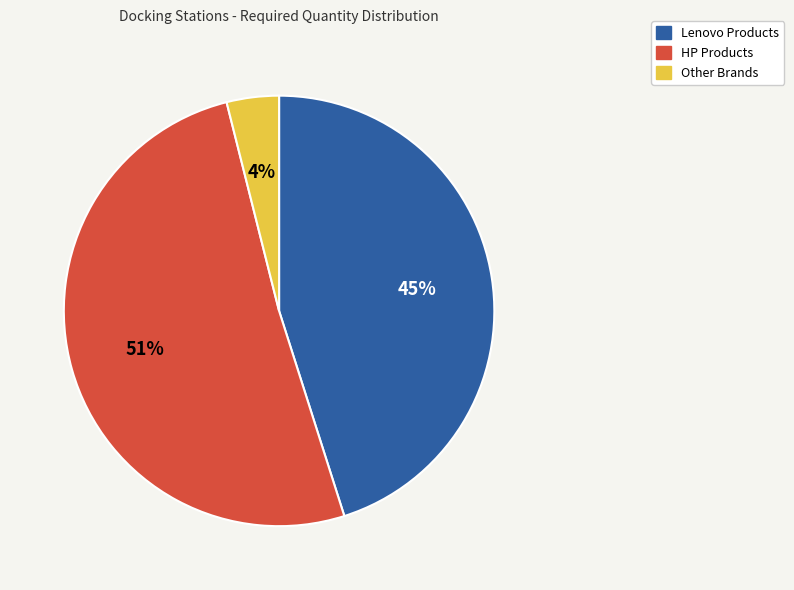

To the nearest percent, what is the average slice percentage?

33%